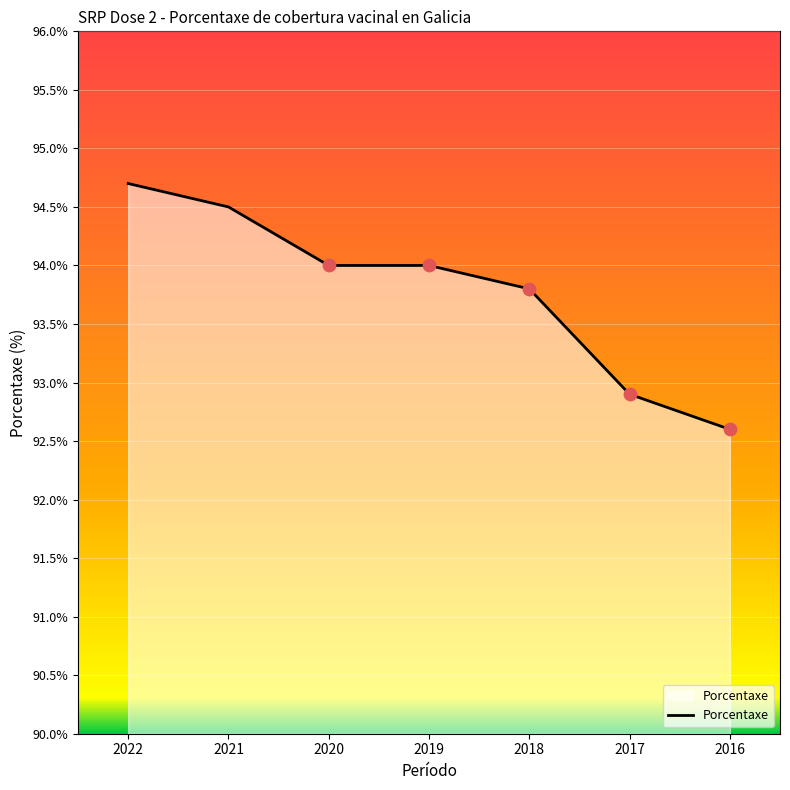

What is the ratio of the value at 2016 to the value at 2020?

1.0